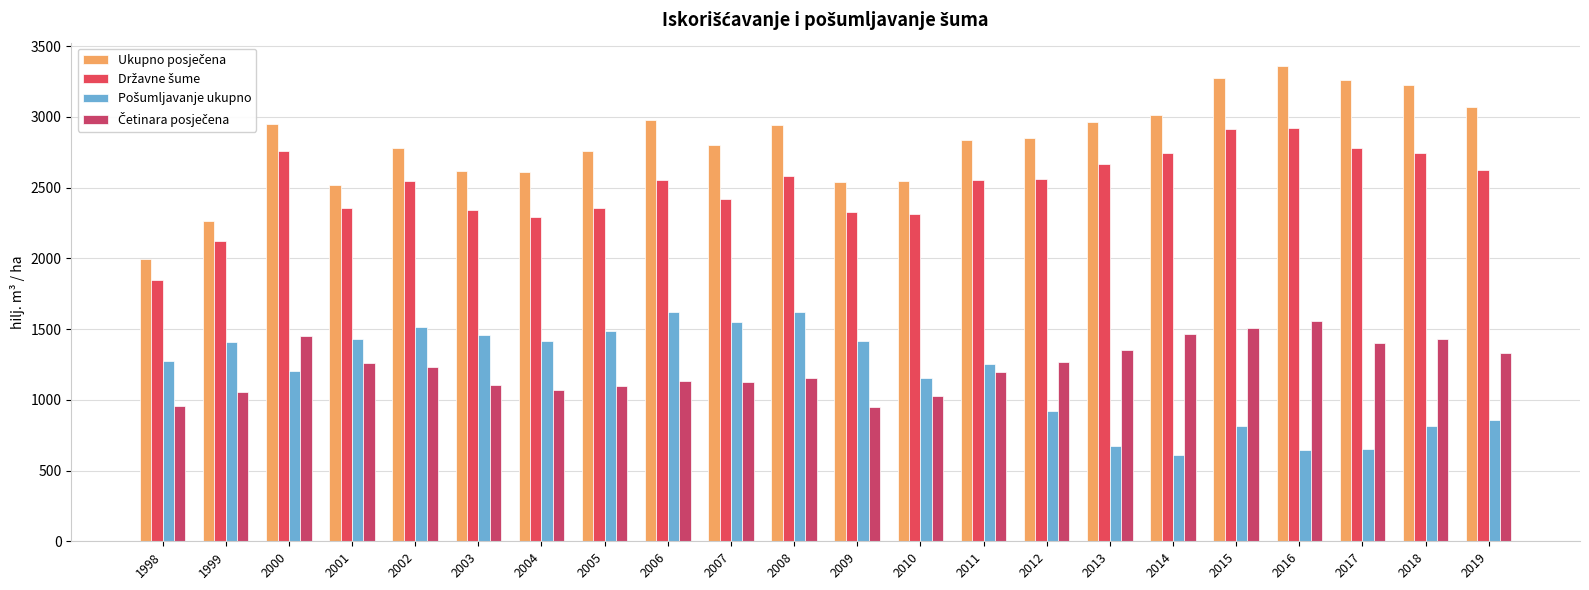

Are the bars horizontal?

No